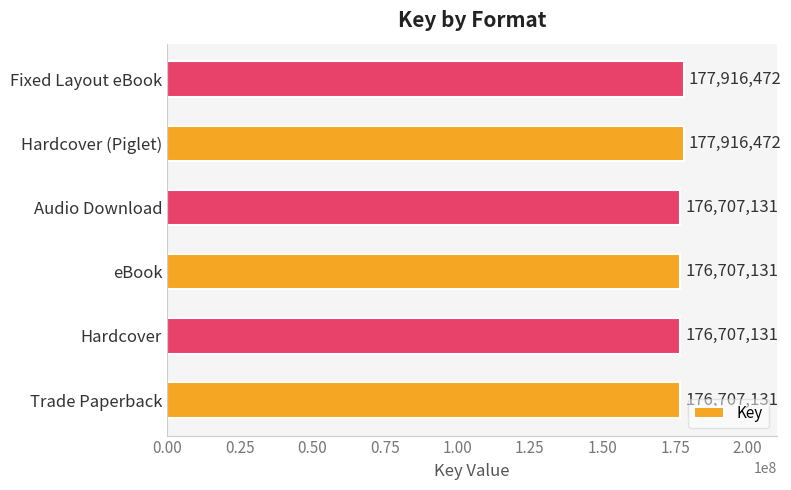

Which has a higher value, eBook or Hardcover (Piglet)?

Hardcover (Piglet)